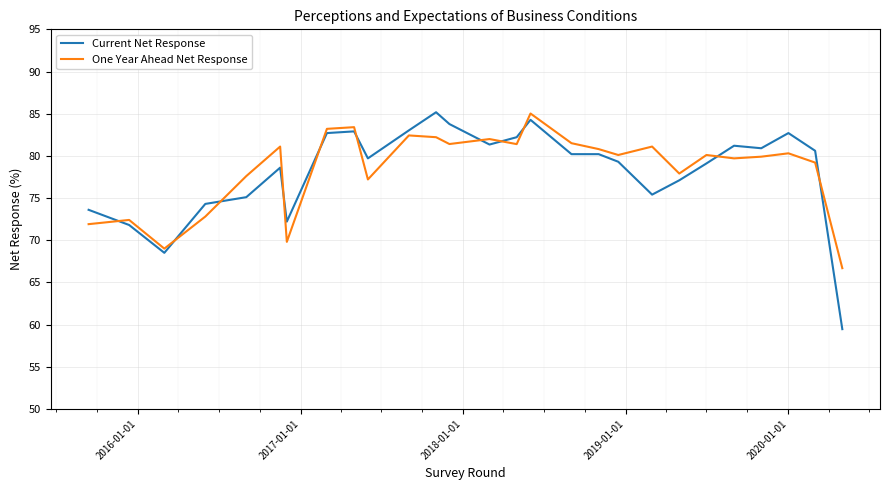

Count the number of data series in this chart.

2